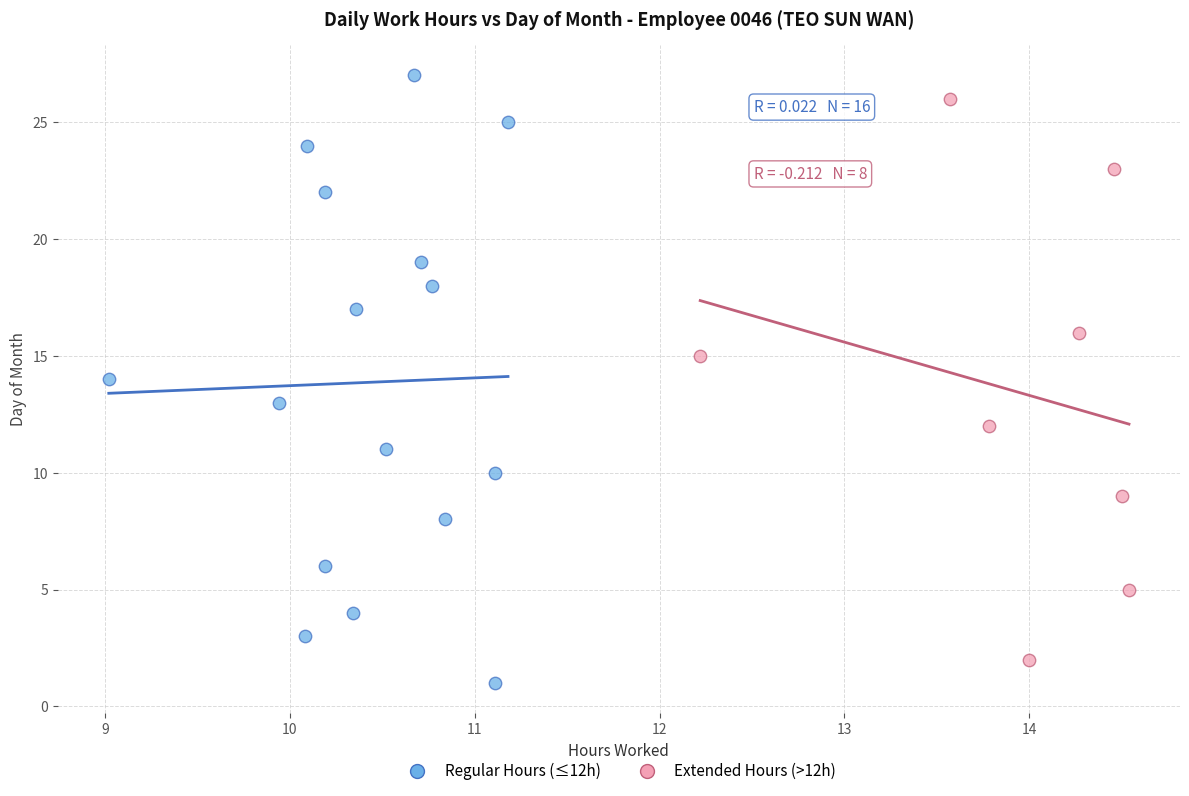

Which series has the widest spread of Y values?

Regular Hours (≤12h)